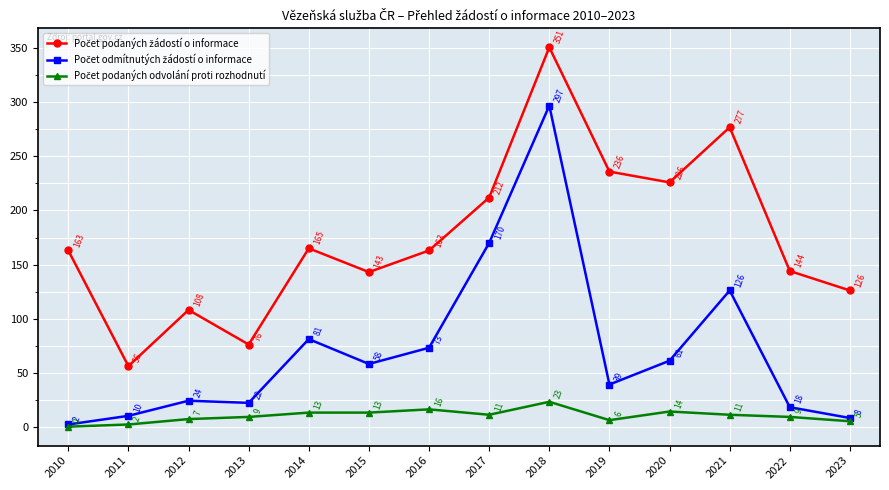

At which category is the sum across all series the highest?

2018